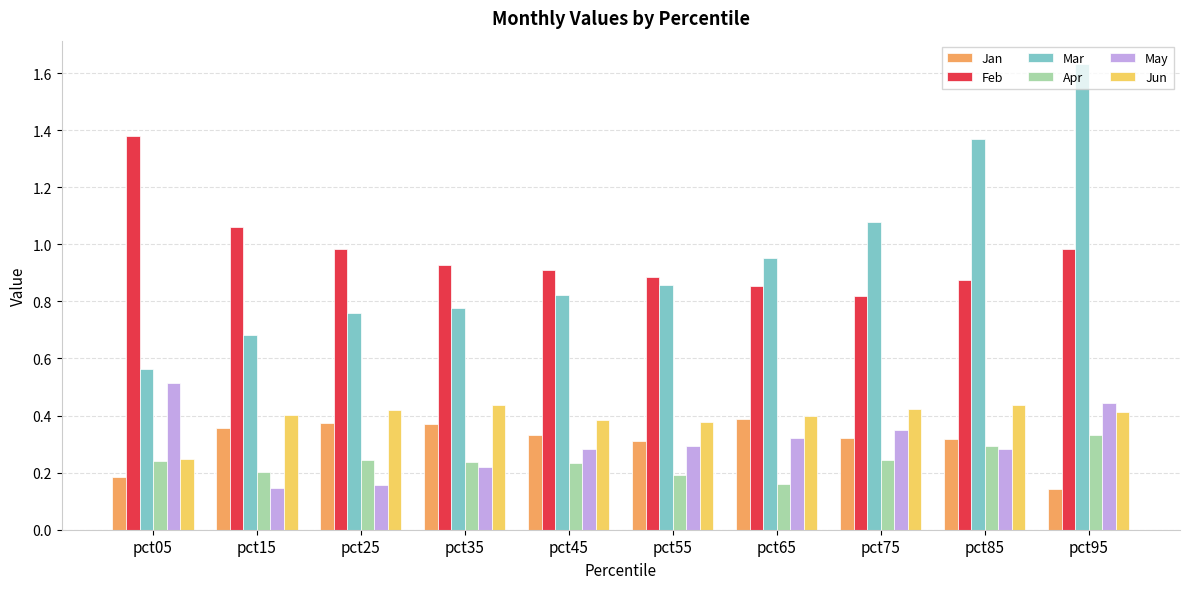

Which category has the highest value in the Feb series?

pct05